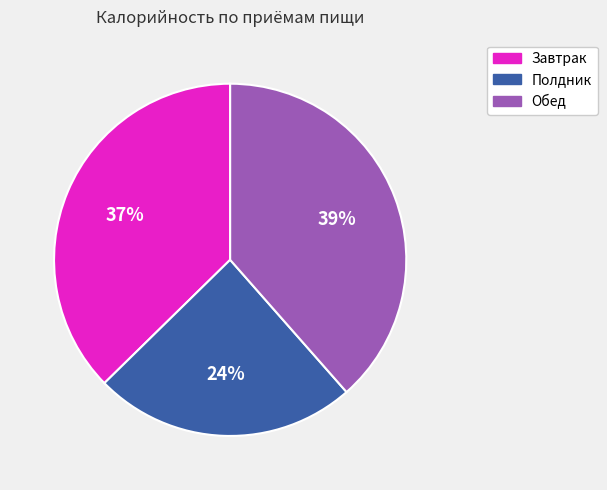

Does any single category account for the majority?

No